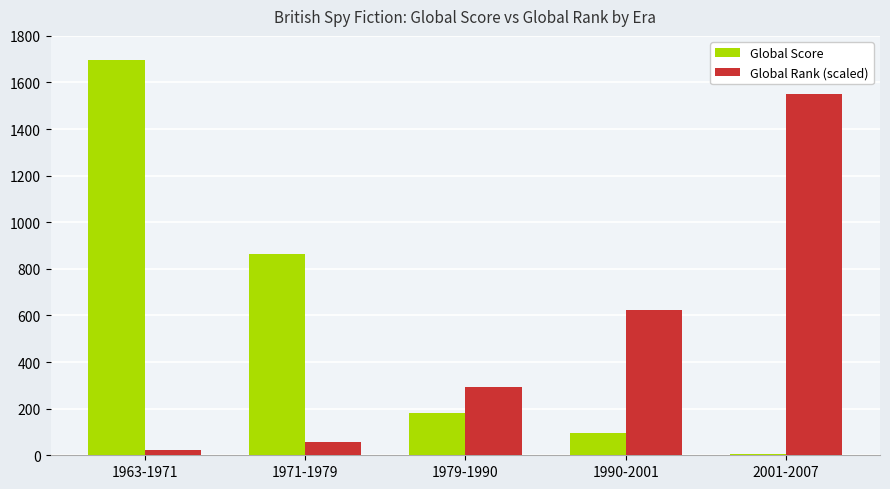

How many data points does each series have?

5